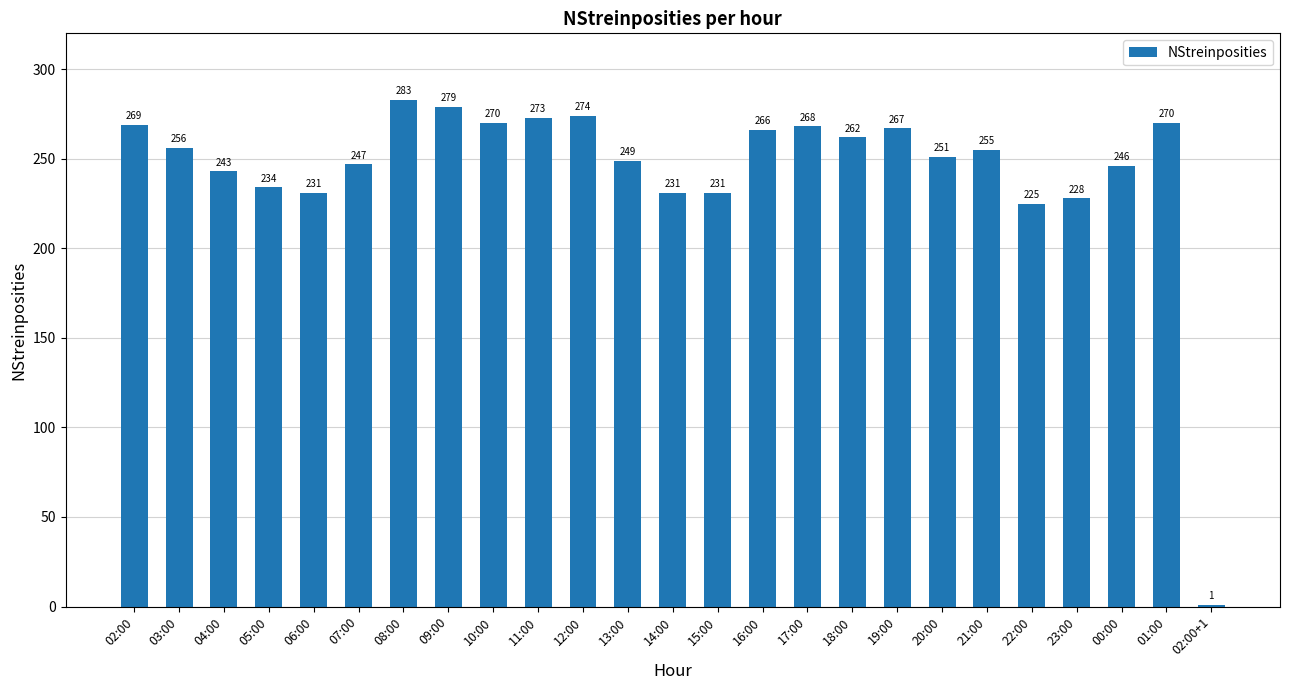

How many bars are there in total?

25